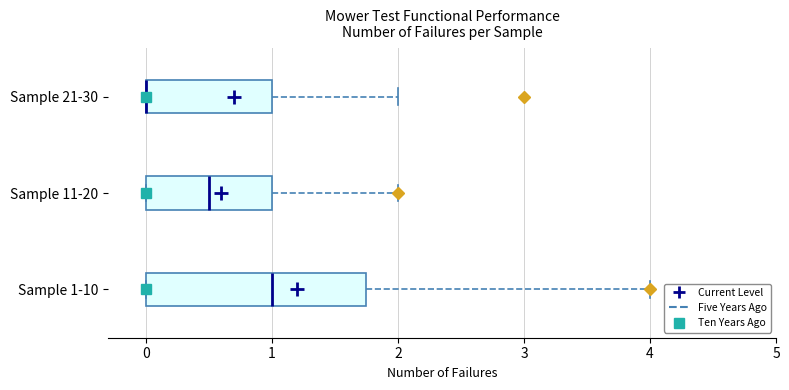

Comparing the boxes themselves (not the whiskers), which one is the widest?

Sample 1-10